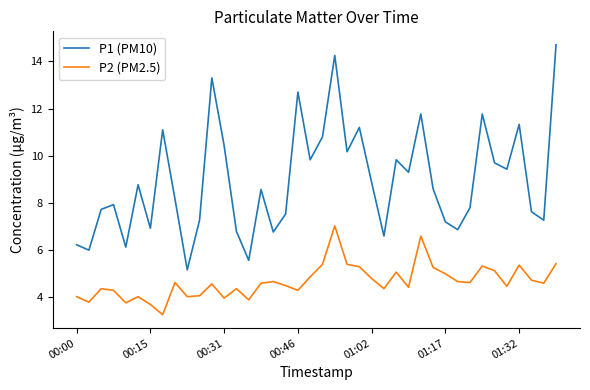

List the series in order of their overall mean, highest first.

P1 (PM10), P2 (PM2.5)